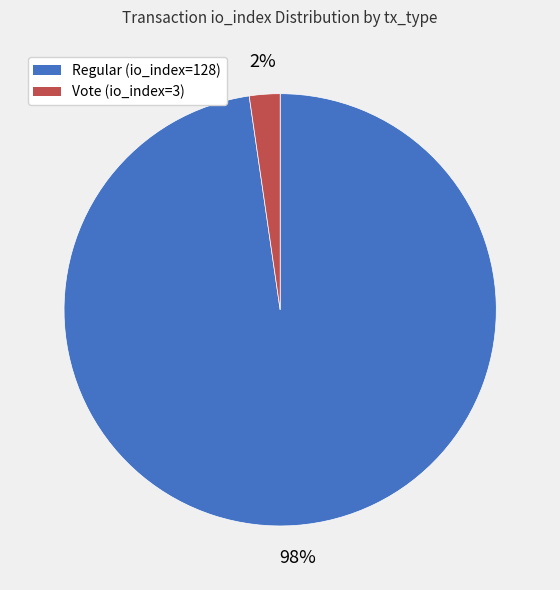

To the nearest percent, what is the combined percentage of Vote (io_index=3) and Regular (io_index=128)?

100%